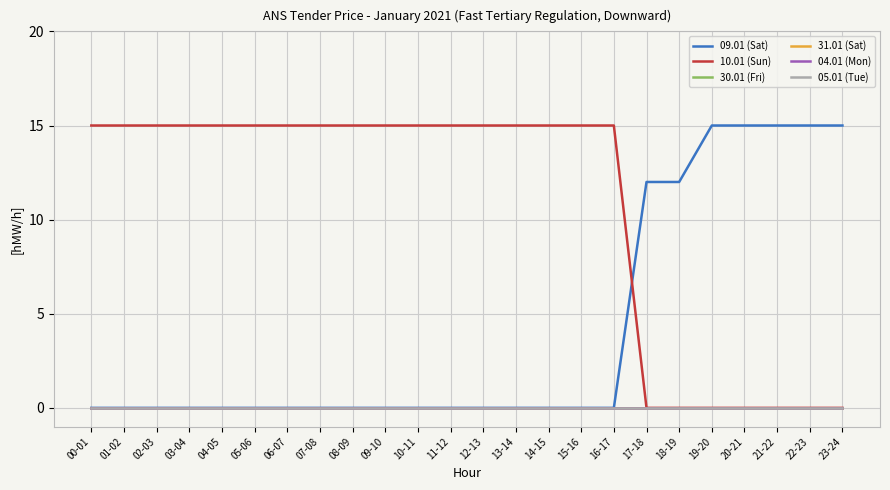

True or false: 09.01 (Sat) and 05.01 (Tue) cross at least once.

False